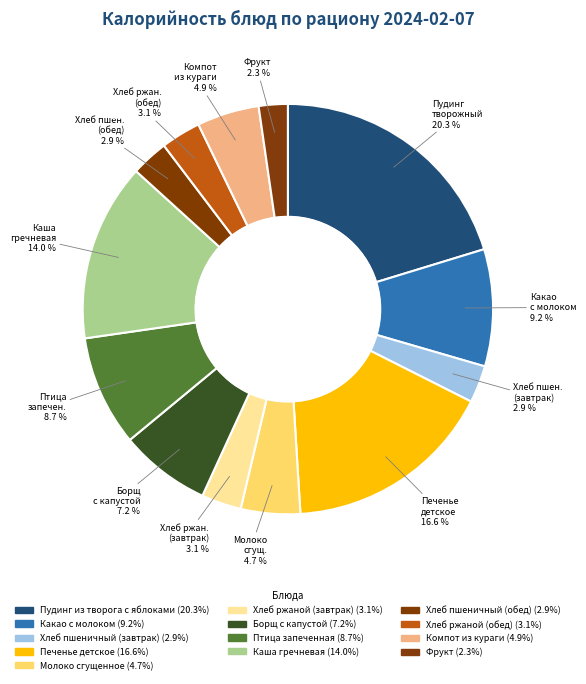

What is the largest slice in the pie chart?

Пудинг из творога с яблоками